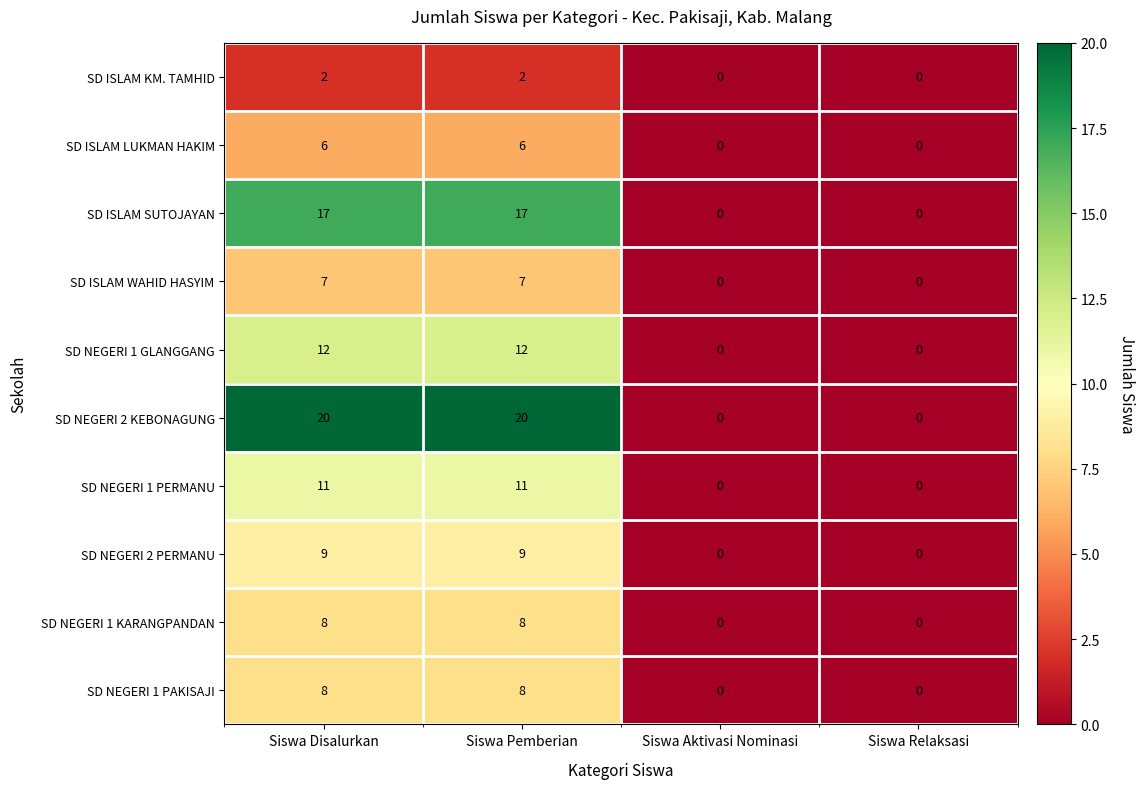

Which series has the largest range (max minus min)?

SD NEGERI 2 KEBONAGUNG